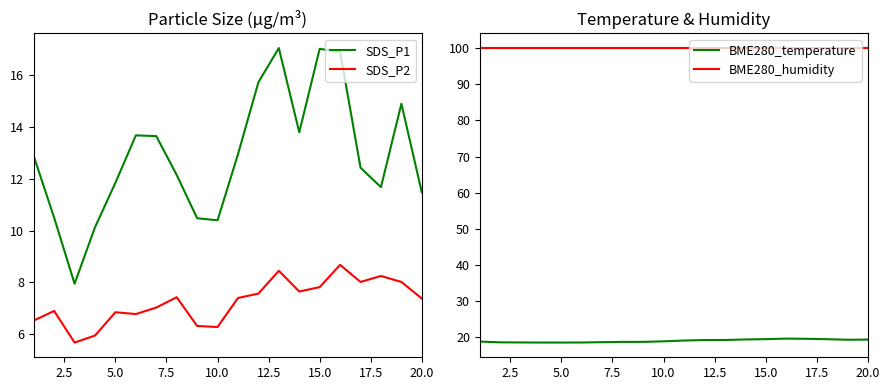

The value of SDS_P2 at 15.0 is 4.5. True or false?

False